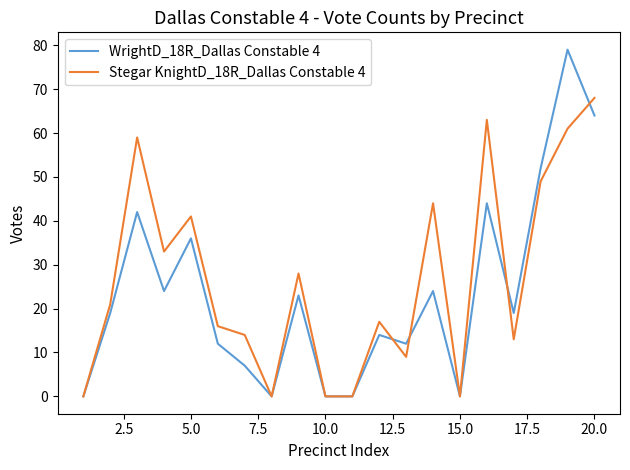

Rank the series by their maximum value, from highest to lowest.

WrightD_18R_Dallas Constable 4, Stegar KnightD_18R_Dallas Constable 4